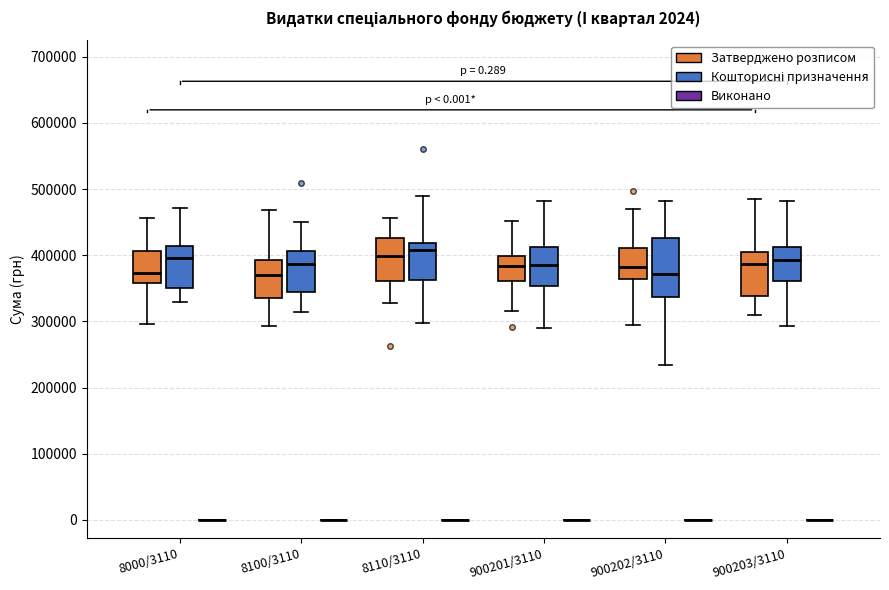

Comparing the boxes themselves (not the whiskers), which one is the tallest?

900202/3110 (Кошторисні призначення)